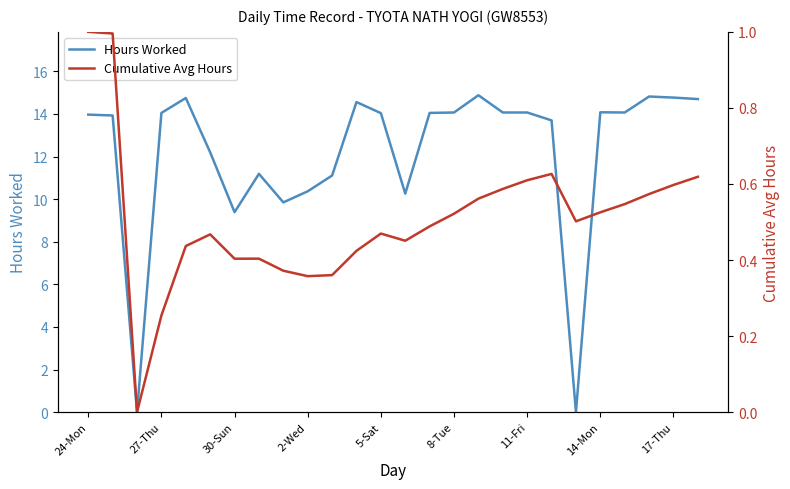

How many interior local valleys does the Hours Worked series have?

6